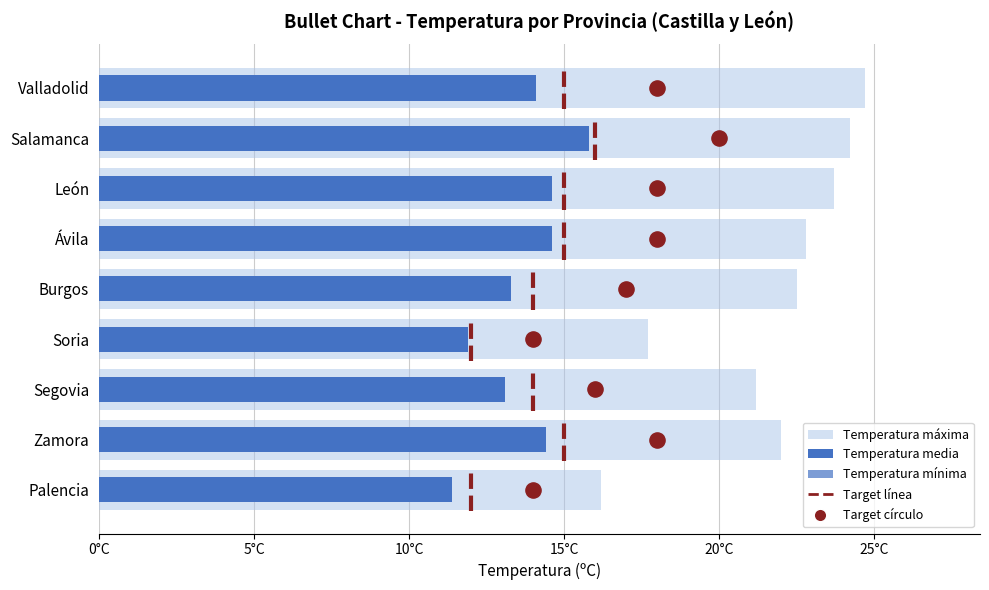

Which series contains the lowest Y value?

Temperatura mínima